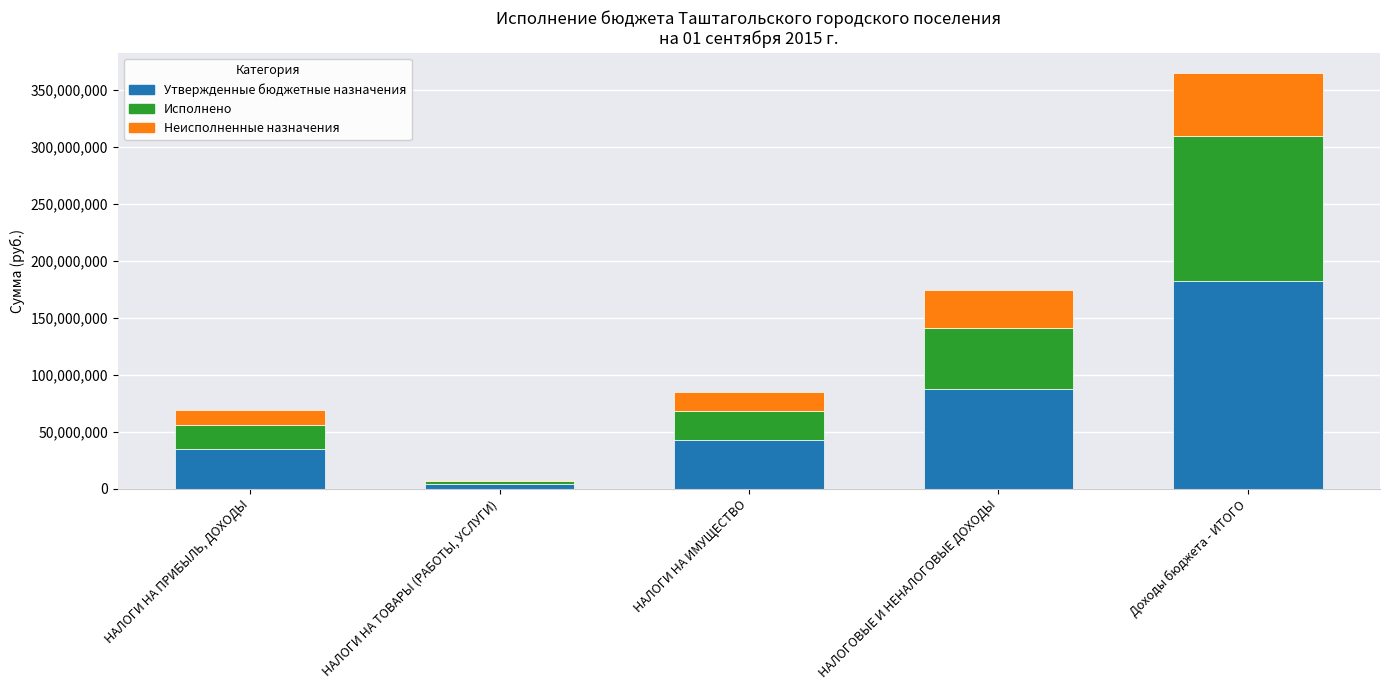

What is the total value across all series at НАЛОГИ НА ИМУЩЕСТВО?

84814000.0